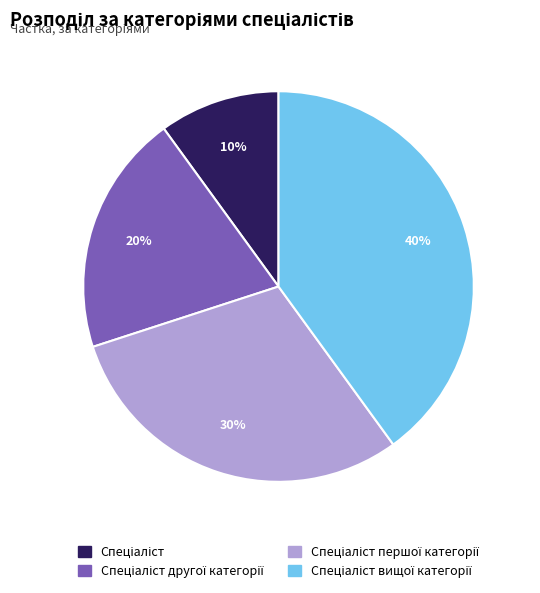

To the nearest percent, what is the difference between the largest and smallest slice percentages?

30%